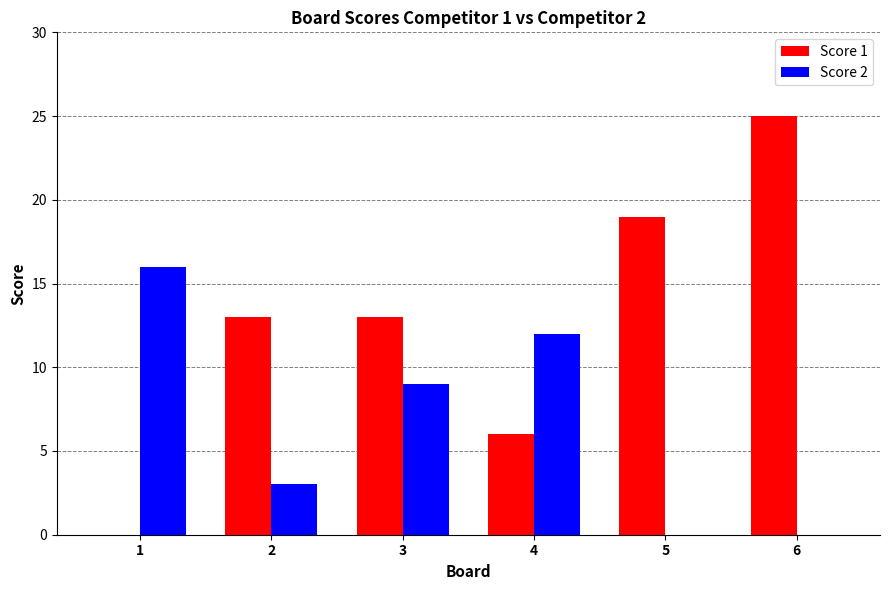

What is the spread (max minus min) of values at 1?

16